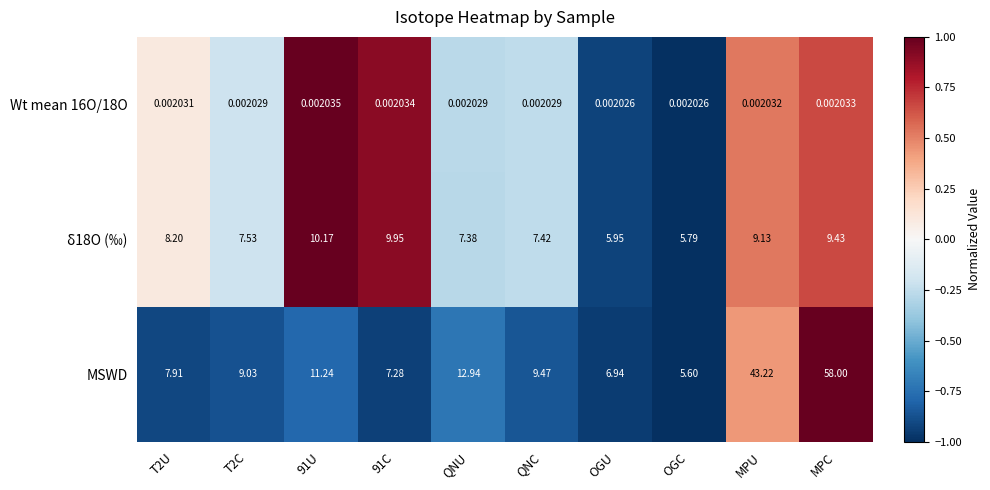

Rank the series at T2U from highest to lowest value.

δ18O (‰), MSWD, Wt mean 16O/18O